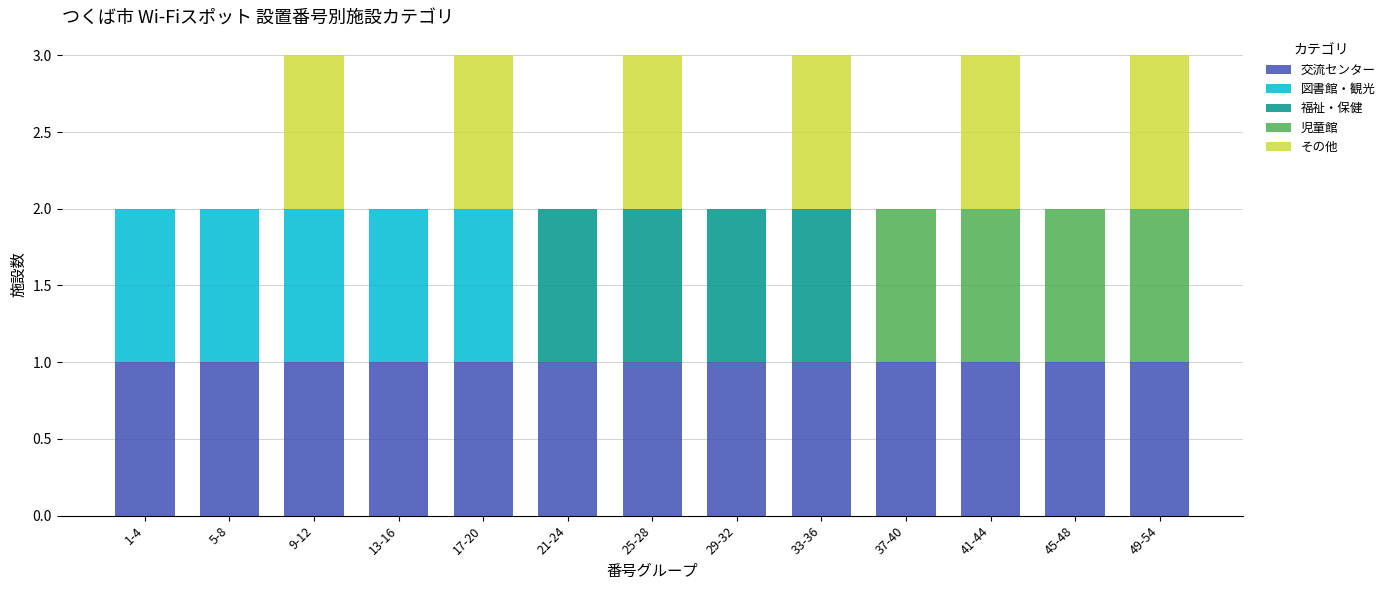

How many series are shown in this chart?

5